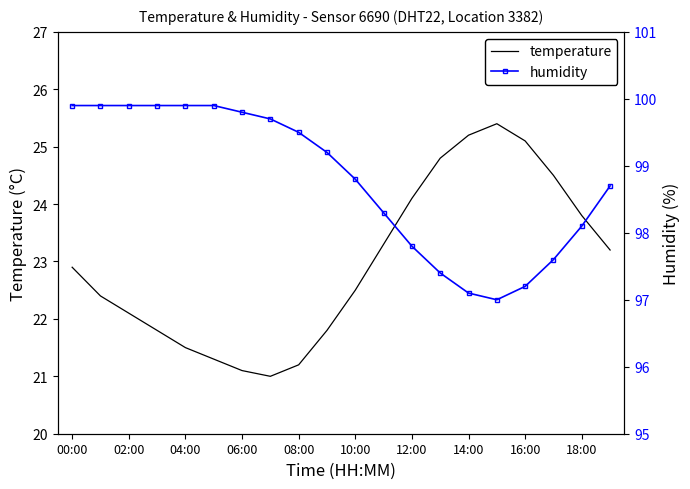

The humidity series shows 98.8 at 10:00. True or false?

True